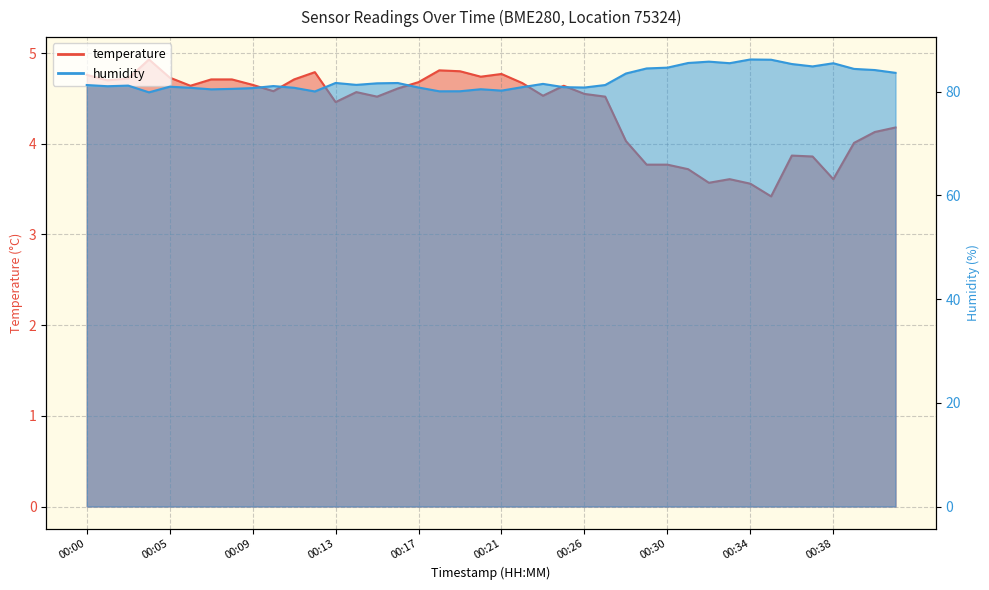

Which has a higher value, 00:00 or 00:40?

00:00